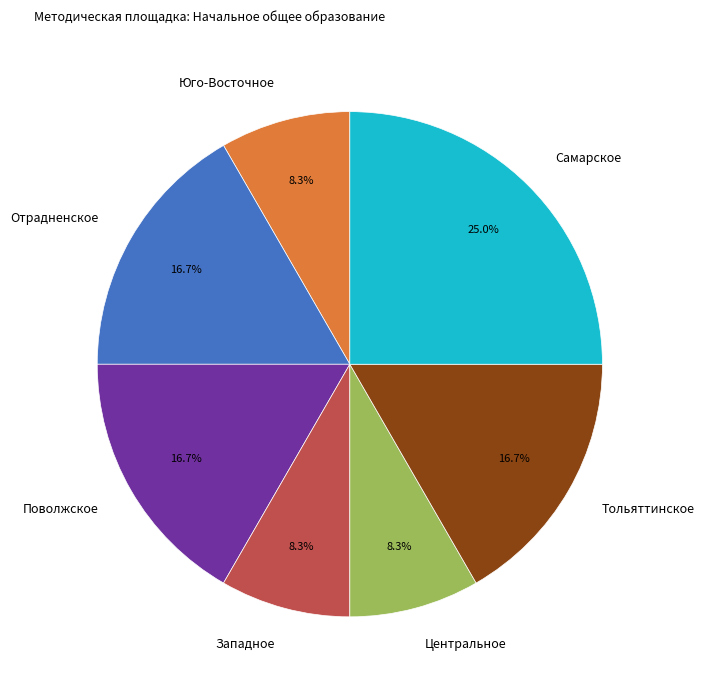

What percentage is the Отрадненское slice, to the nearest percent?

17%